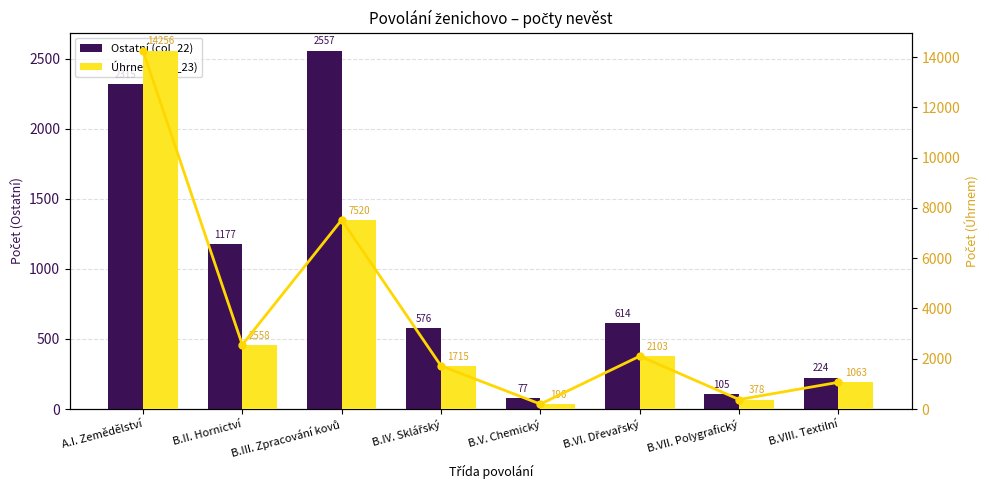

What are all the series names shown in the legend?

Ostatní (col_22), Úhrnem (col_23)